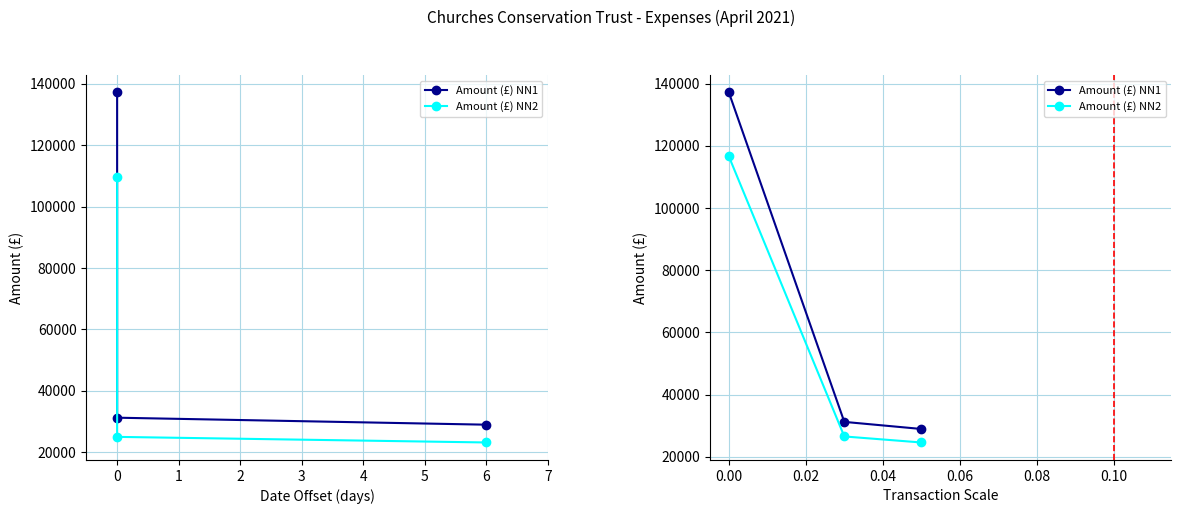

How many lines are shown in the chart?

2